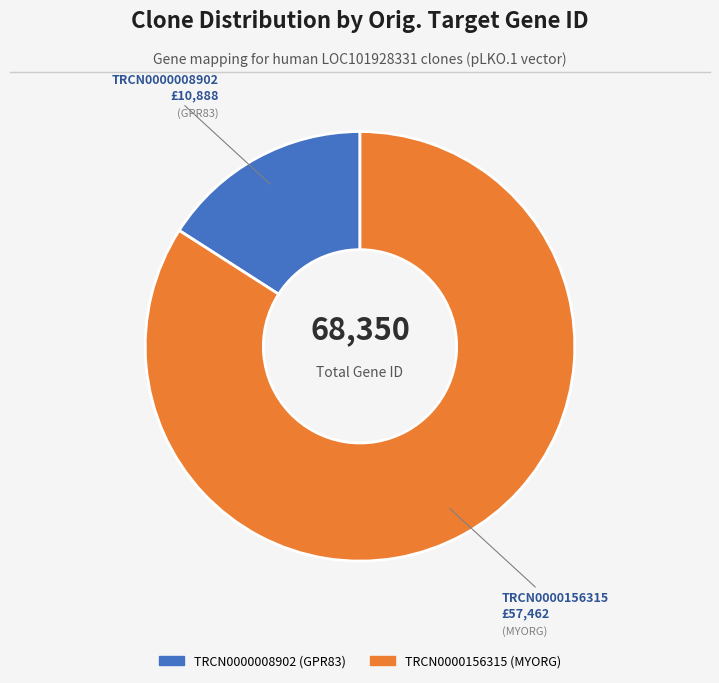

Which category has the smallest portion of the pie?

TRCN0000008902